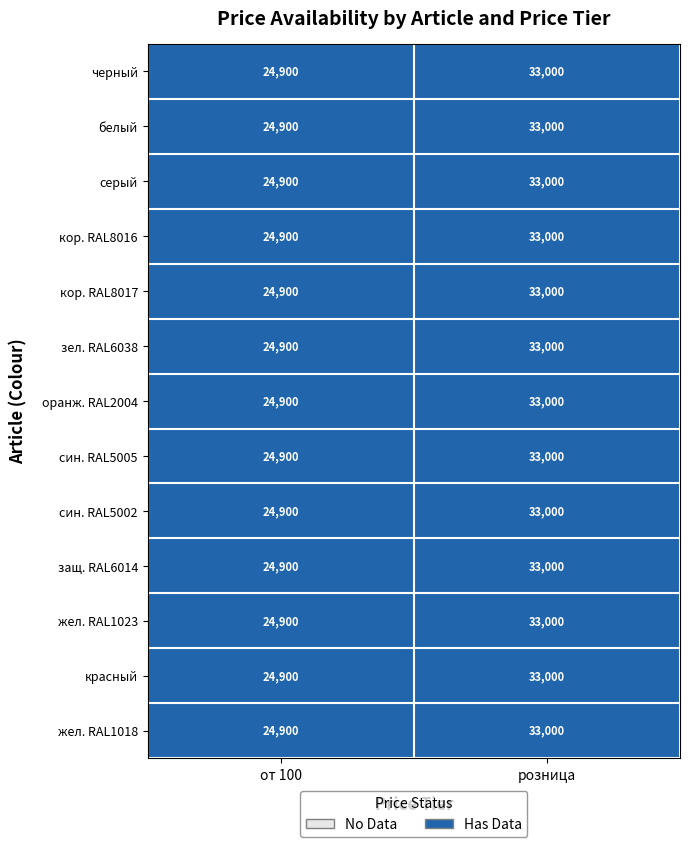

At which label does серый reach its minimum?

от 100